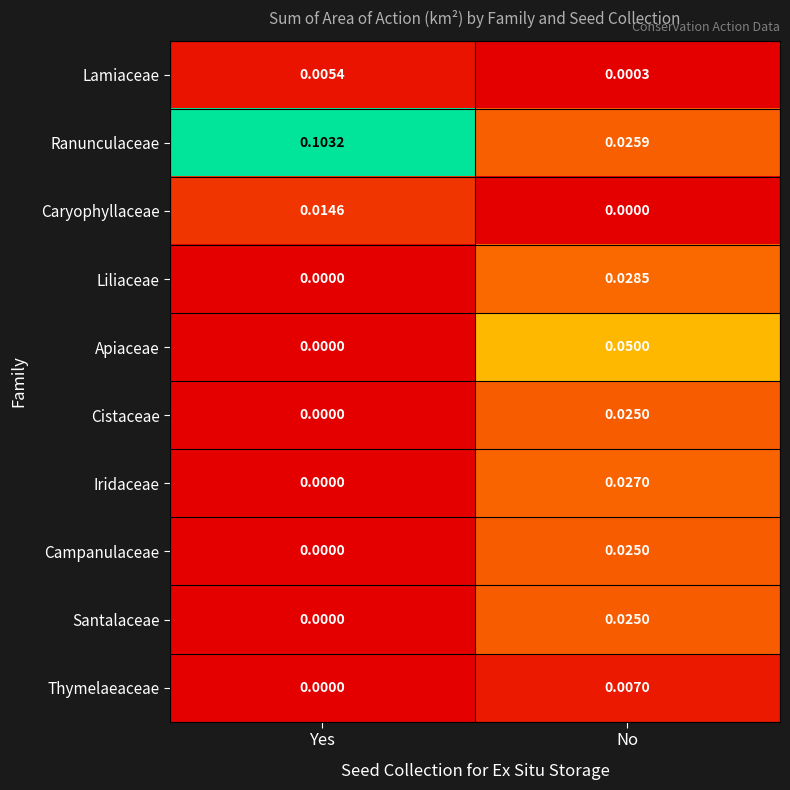

Is the value of Cistaceae at Yes greater than the value of Liliaceae at No?

No